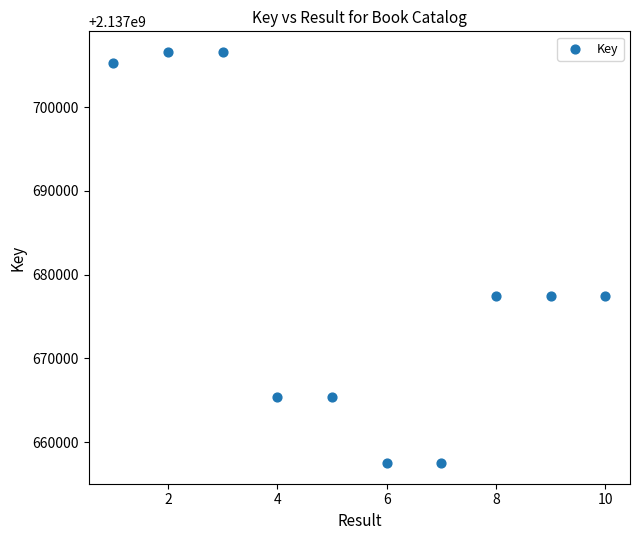

What is the range of Y values (max minus min)?

49102